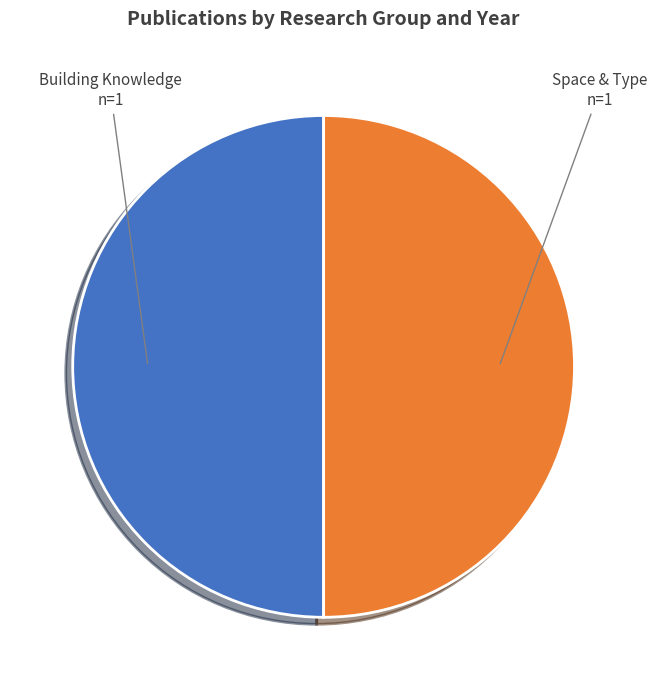

How many segments does this pie chart have?

2